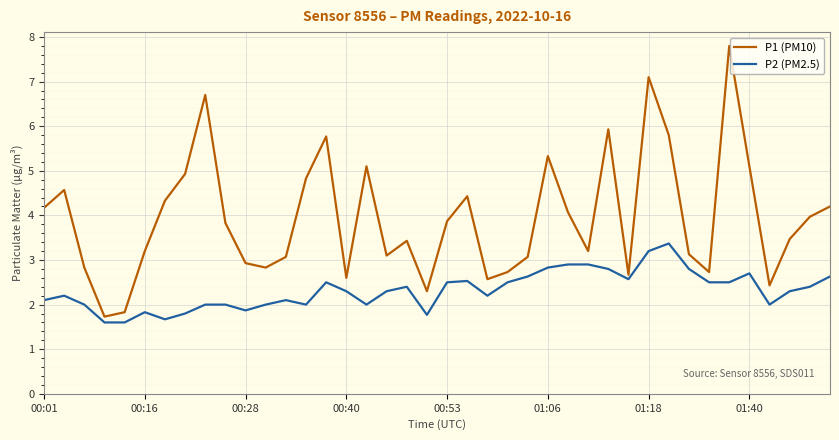

Reading left to right, extract all data points from this chart.

P1 (PM10): 4.2	4.6	2.8	1.7	1.8	3.2	4.3	4.9	6.7	3.8	2.9	2.8	3.1	4.8	5.8	2.6	5.1	3.1	3.4	2.3	3.9	4.4	2.6	2.7	3.1	5.3	4.1	3.2	5.9	2.7	7.1	5.8	3.1	2.7	7.8	5.1	2.4	3.5	4.0	4.2
P2 (PM2.5): 2.1	2.2	2.0	1.6	1.6	1.8	1.7	1.8	2.0	2.0	1.9	2.0	2.1	2.0	2.5	2.3	2.0	2.3	2.4	1.8	2.5	2.5	2.2	2.5	2.6	2.8	2.9	2.9	2.8	2.6	3.2	3.4	2.8	2.5	2.5	2.7	2.0	2.3	2.4	2.6